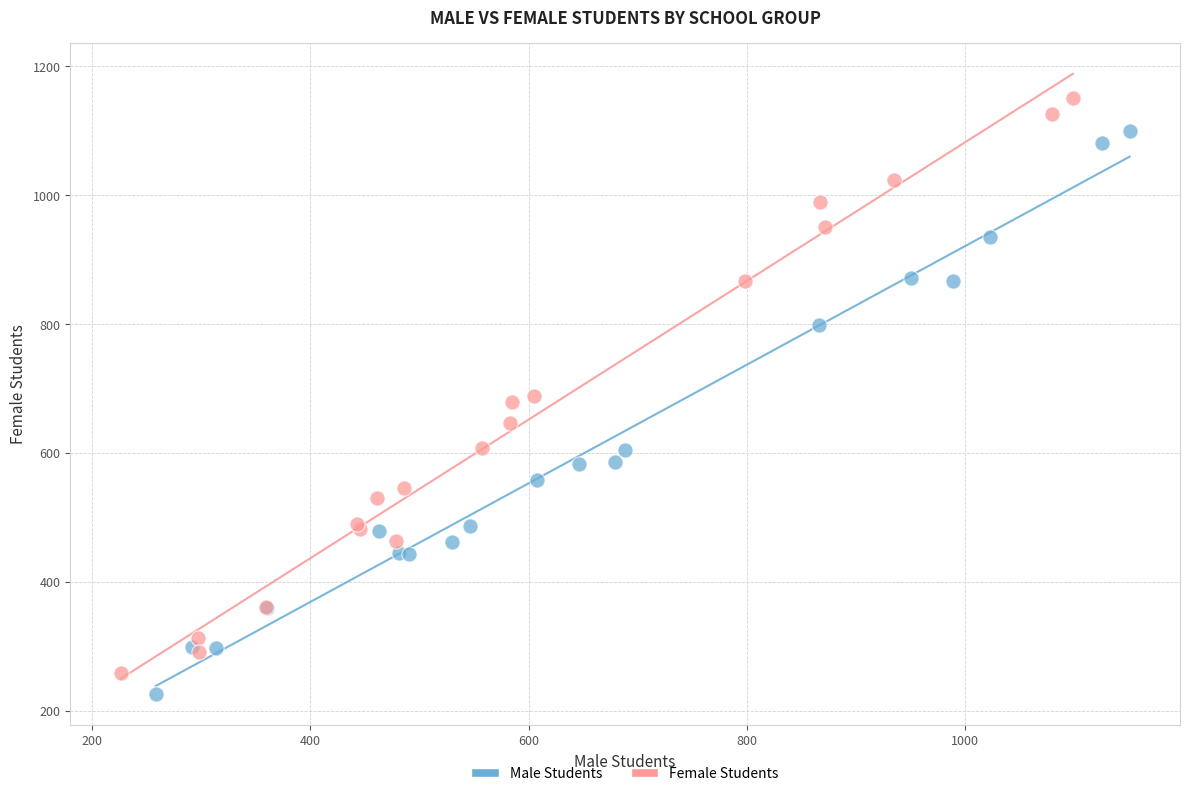

Which series reaches the minimum Y coordinate?

Male Students